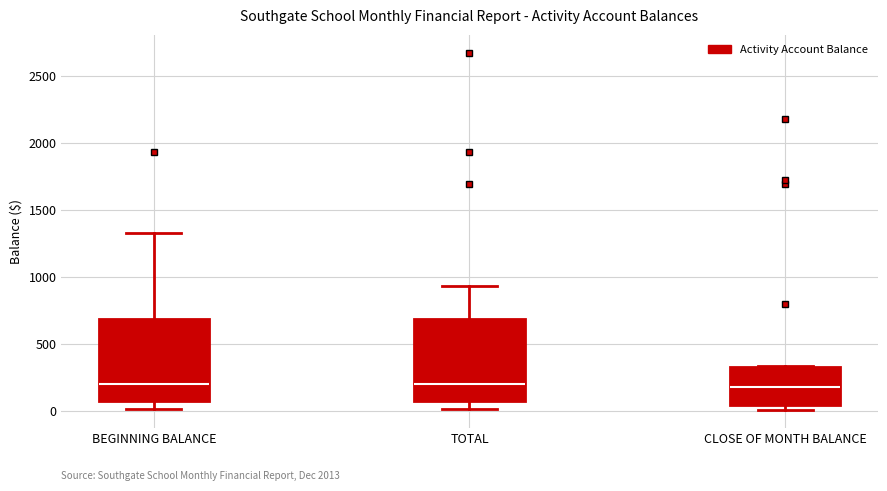

Reading left to right, read every box against the y-axis: the position of its median line, the range the box covers, and the ends of its whiskers. The values are not printed on the chart, so give them approximately, as read against the axis.

BEGINNING BALANCE: median 200, box 100 to 700, whiskers 0 to 1300
TOTAL: median 200, box 100 to 700, whiskers 0 to 950
CLOSE OF MONTH BALANCE: median 200, box 50 to 350, whiskers 0 to 350